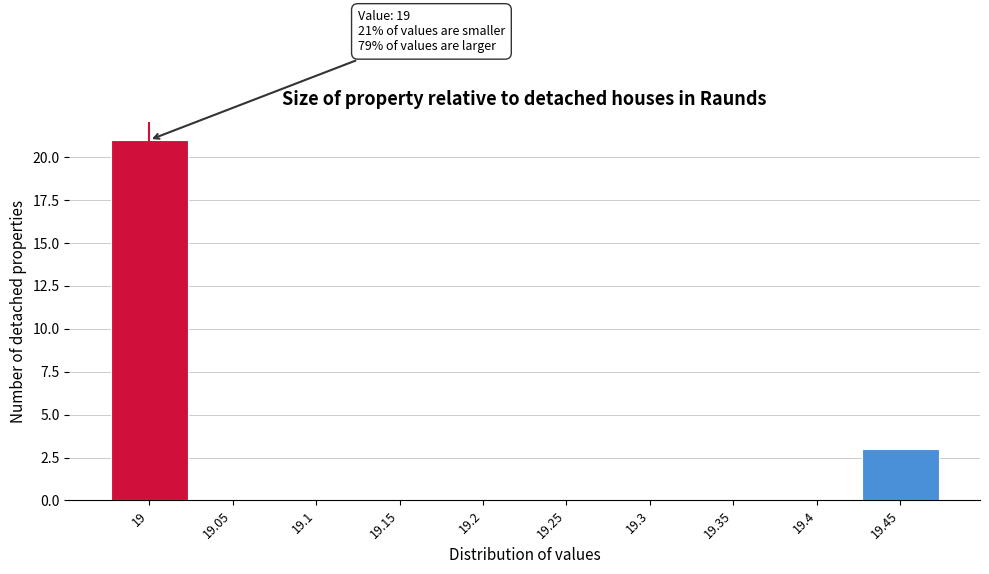

Reading right to left, extract all data points from this chart.

19.45=3	19.4=0	19.35=0	19.3=0	19.25=0	19.2=0	19.15=0	19.1=0	19.05=0	19=21